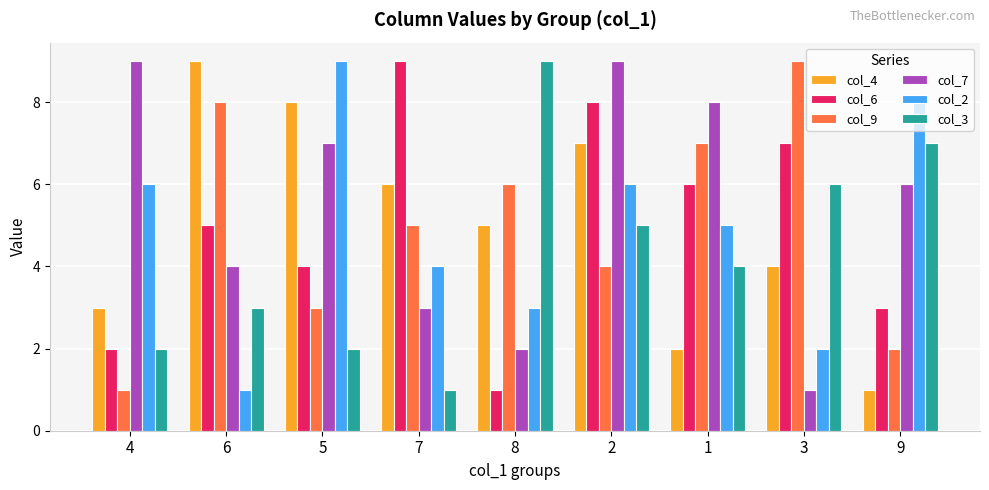

What is the sum of all col_6 values?

45